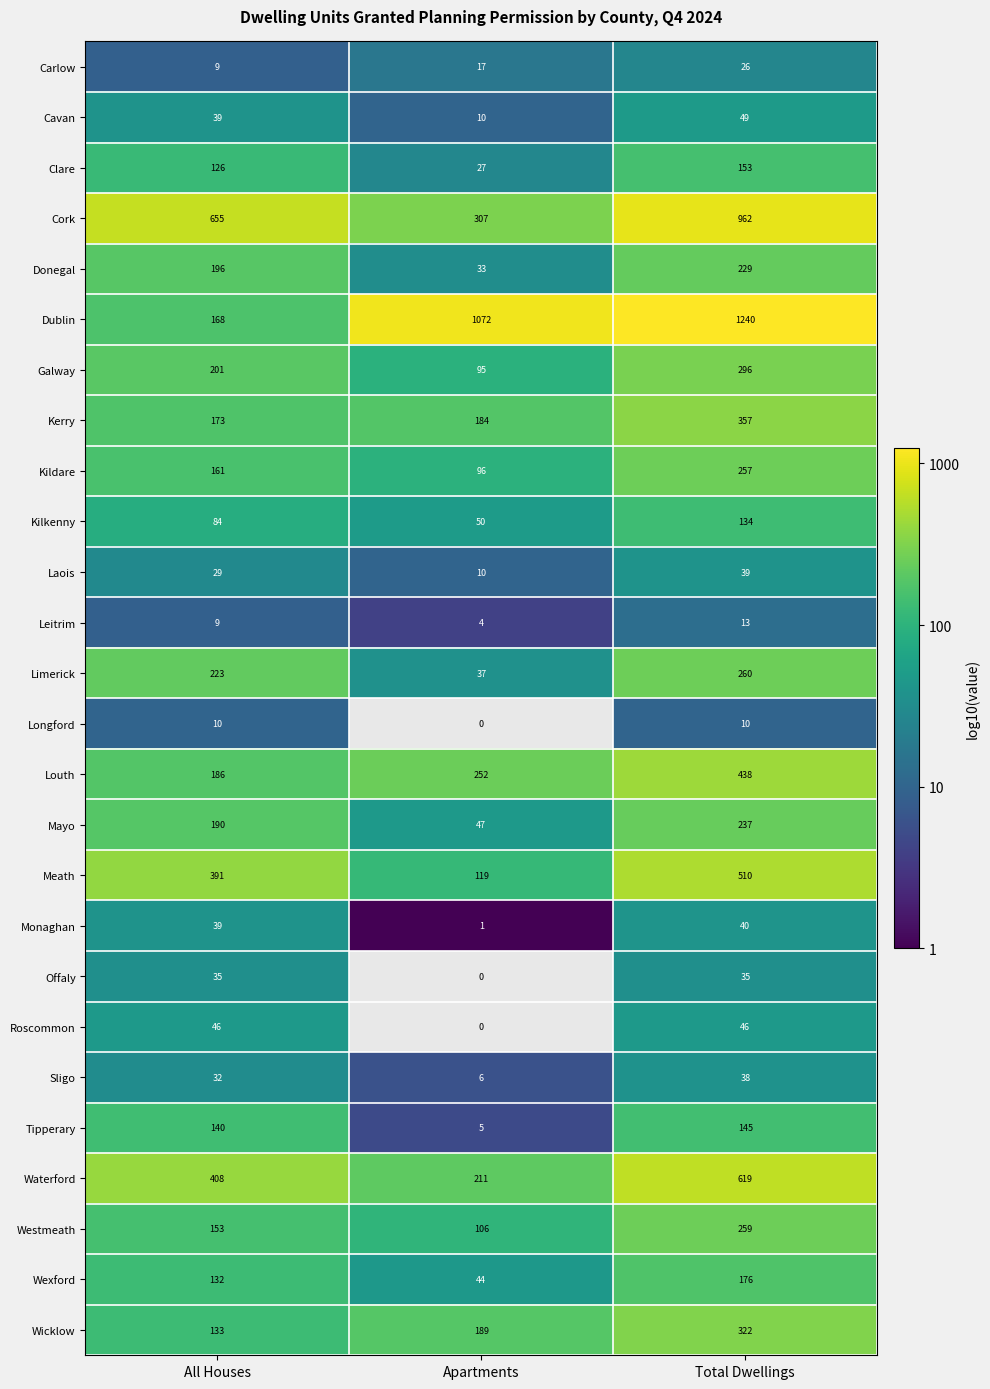

What is the difference between the maximum and minimum values in the Limerick series?

223